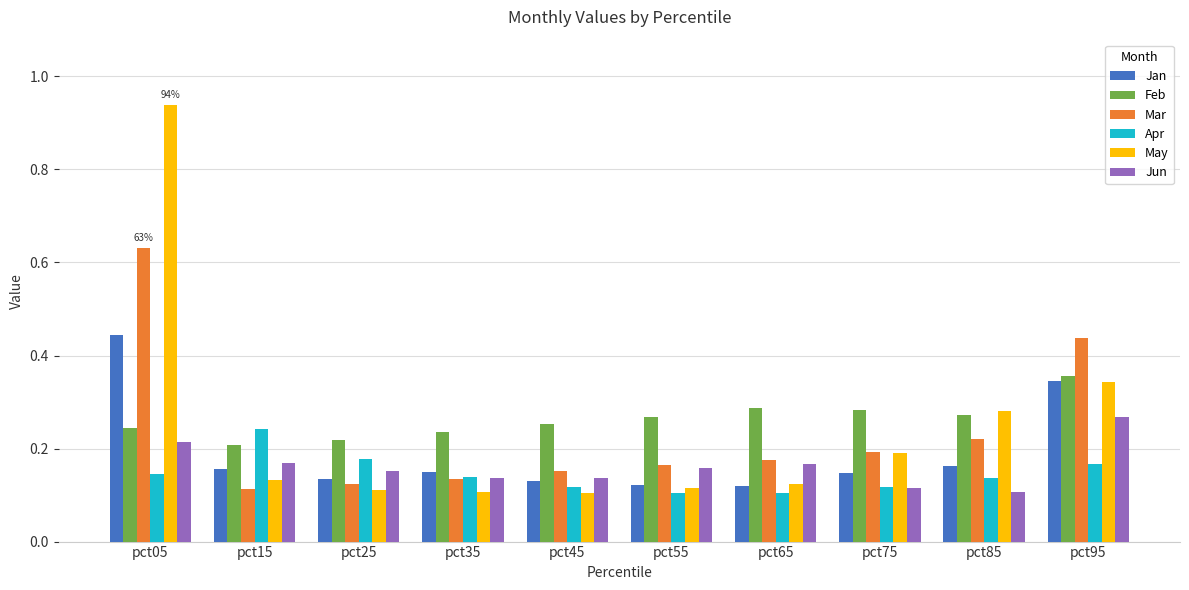

At how many categories does at least one series exceed 0?

10